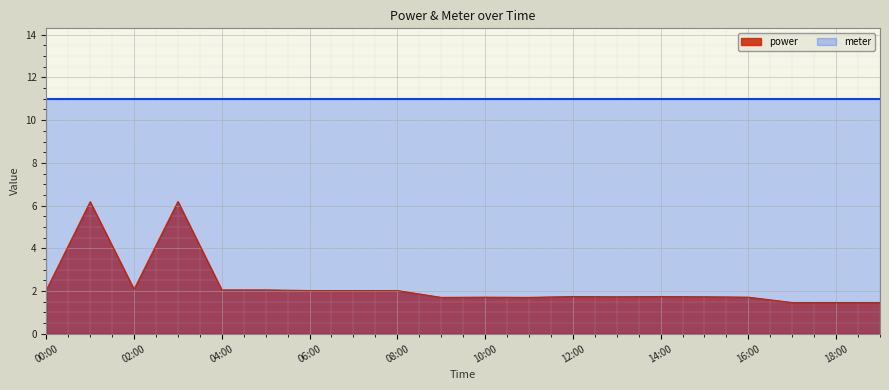

What is the label of the 2nd point from the left?

01:00